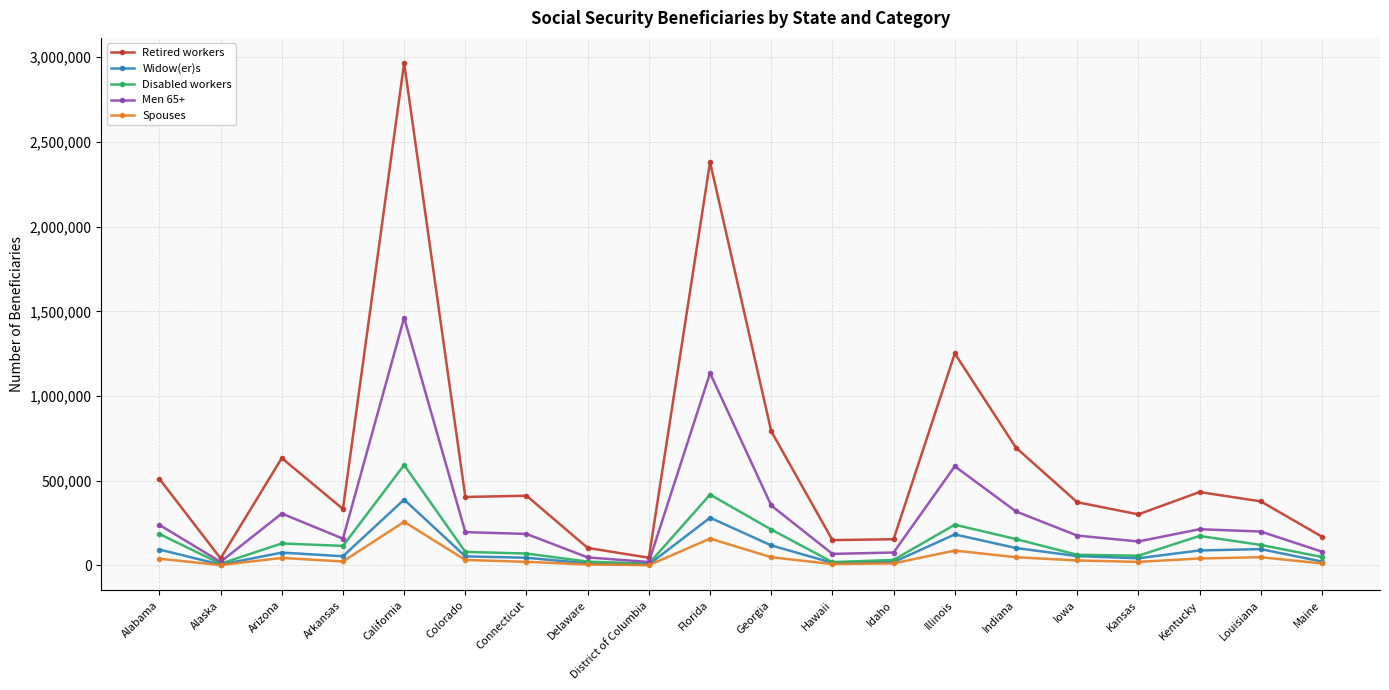

Which series has the widest spread of values?

Retired workers